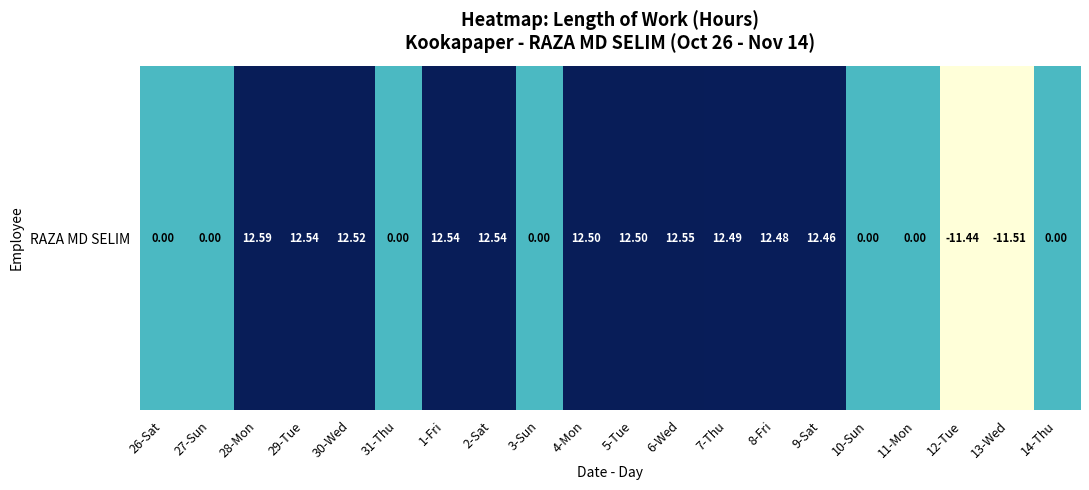

What is the greatest value displayed?

12.6